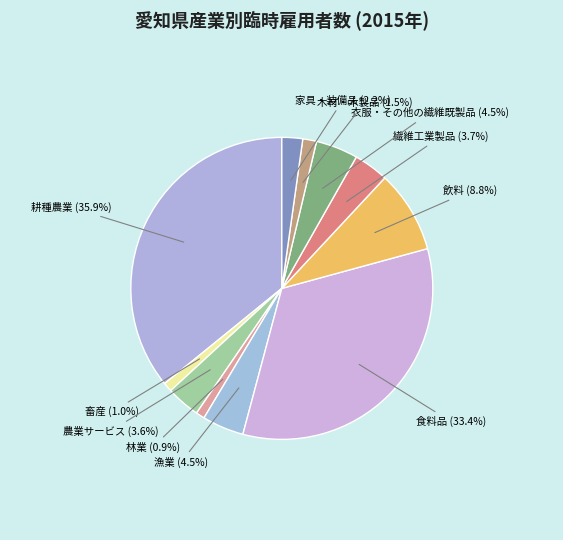

Is there a majority slice in this chart?

No